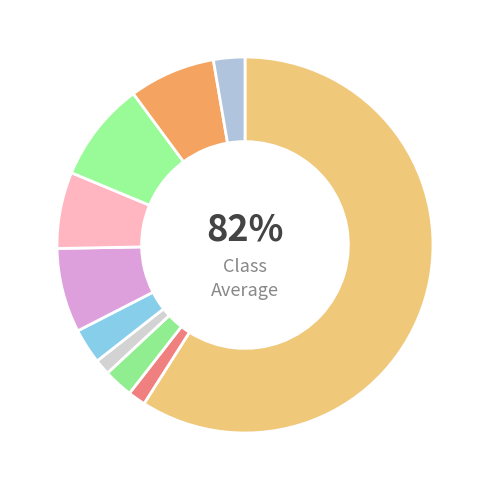

Count the number of slices in the pie.

10